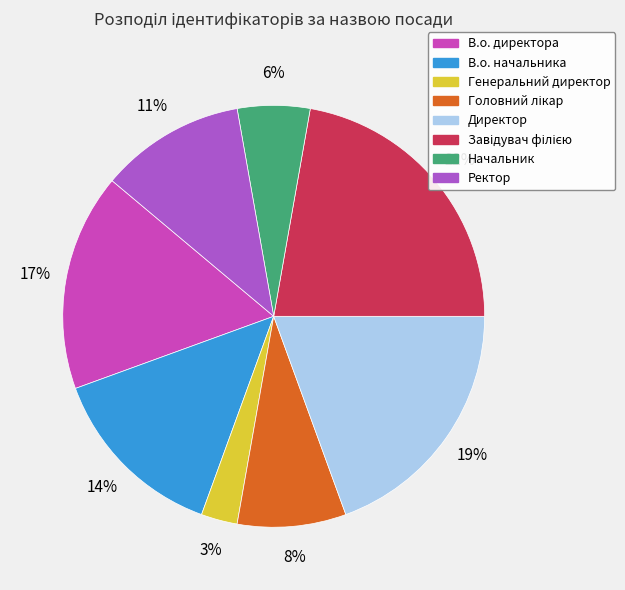

The Генеральний директор slice represents 14% of the pie. True or false?

False